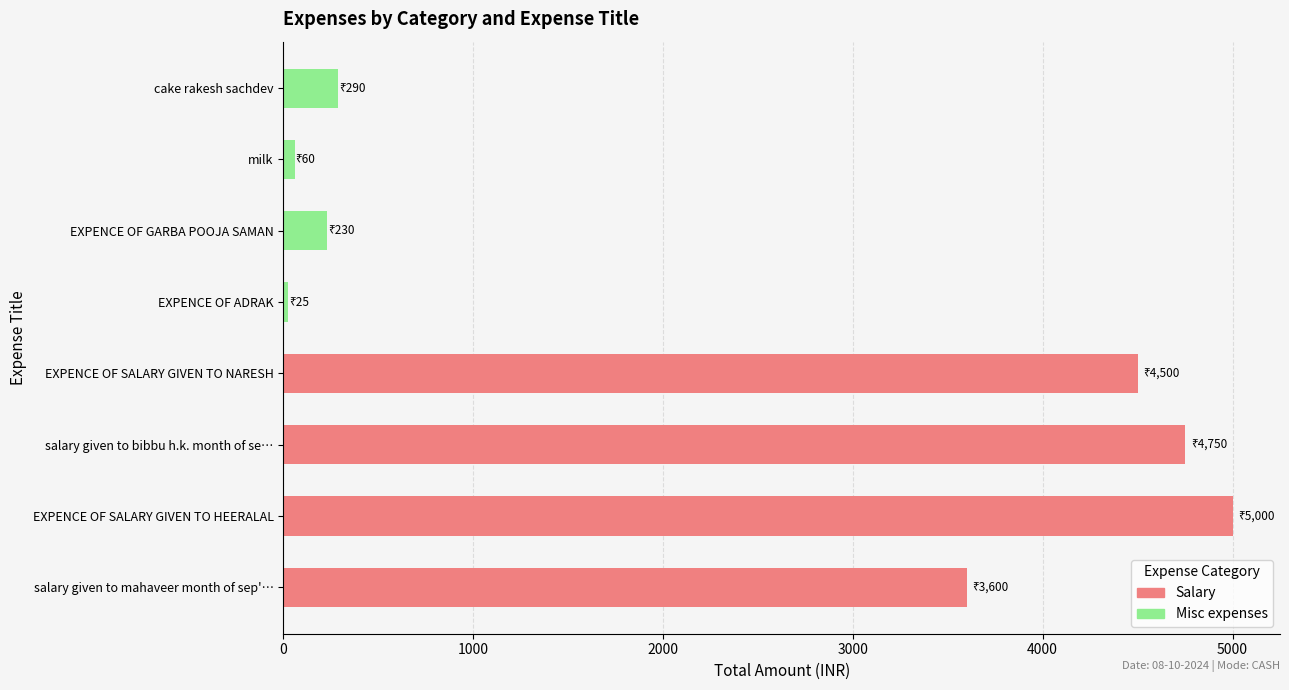

How many values in the Misc expenses series exceed 230?

1